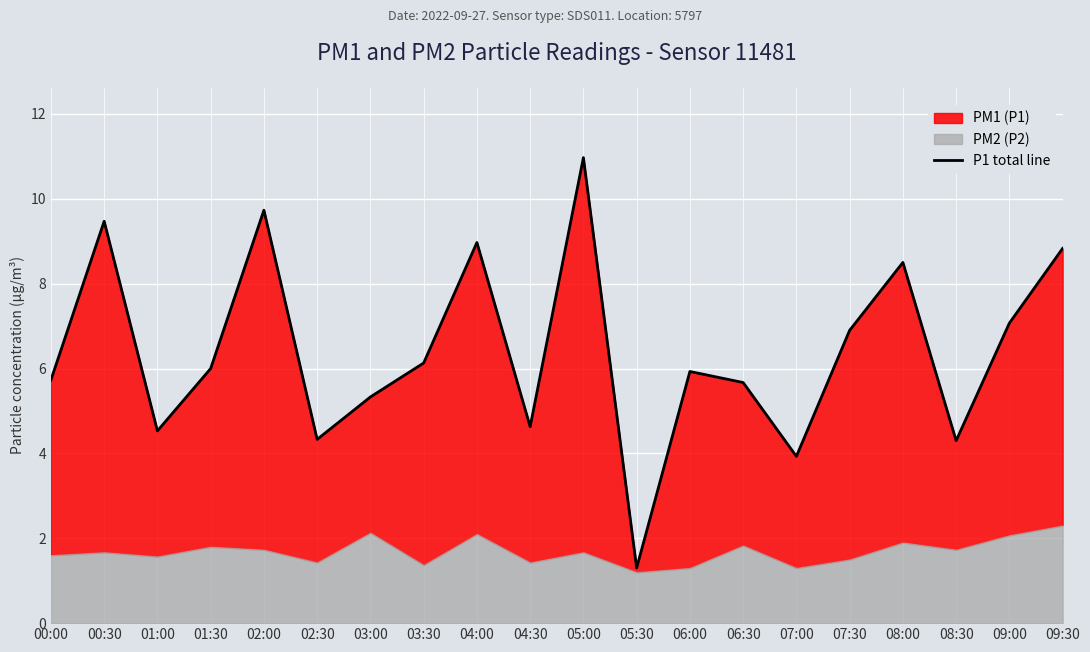

Rank the categories by value from highest to lowest.

05:00, 02:00, 00:30, 04:00, 09:30, 08:00, 09:00, 07:30, 03:30, 01:30, 06:00, 00:00, 06:30, 03:00, 04:30, 01:00, 02:30, 08:30, 07:00, 05:30